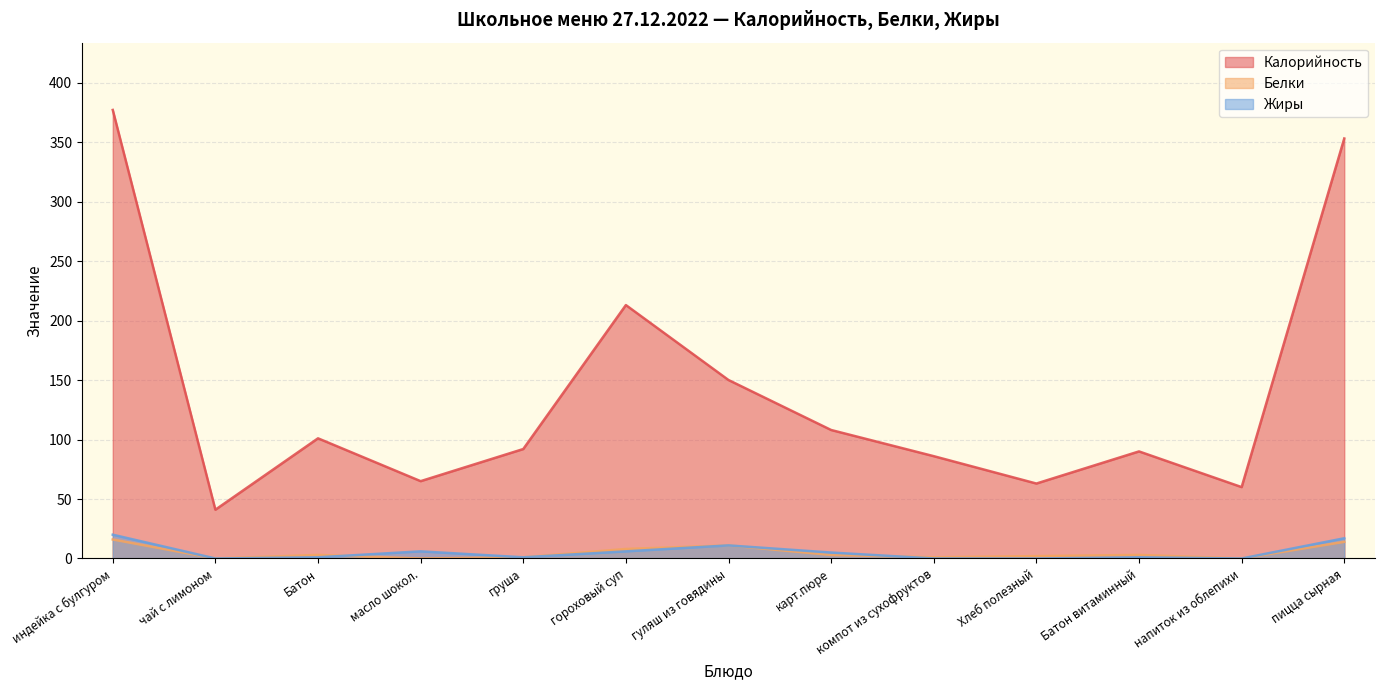

Does the chart display data point markers on the line(s)?

No